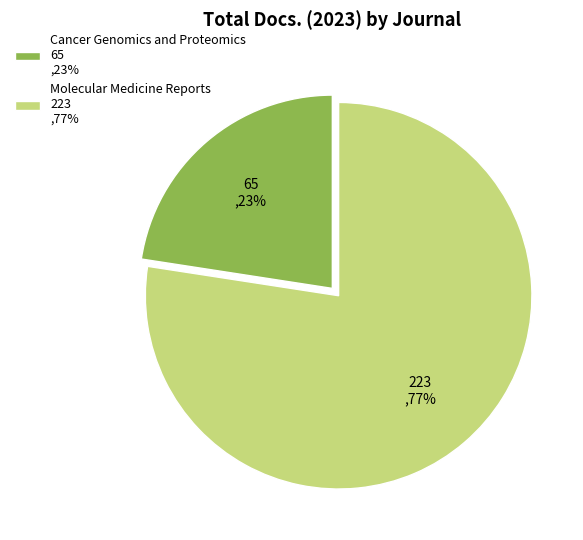

To the nearest percent, what is the combined percentage of Molecular Medicine Reports and Cancer Genomics and Proteomics?

100%